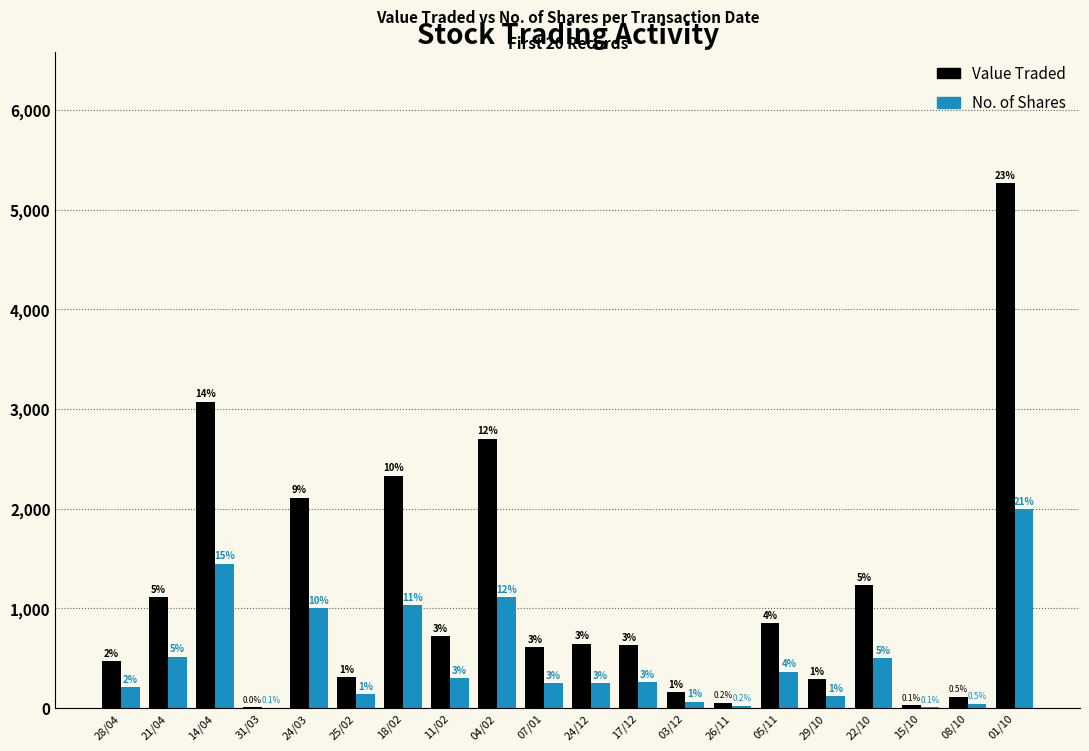

At which category does the chart reach its minimum across all series?

31/03